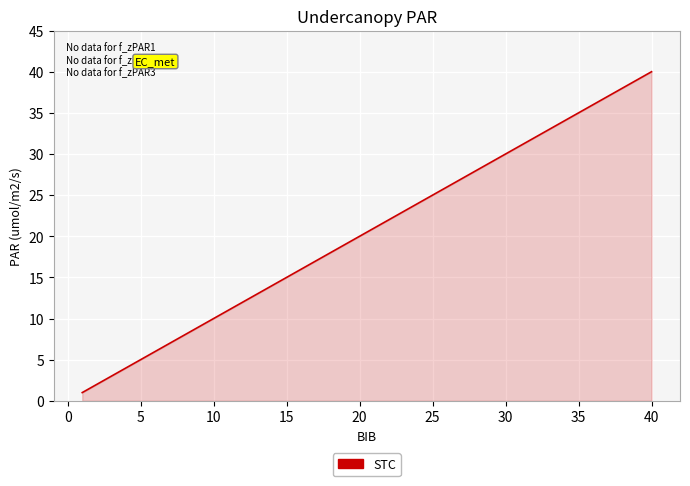

What is the greatest value displayed?

40